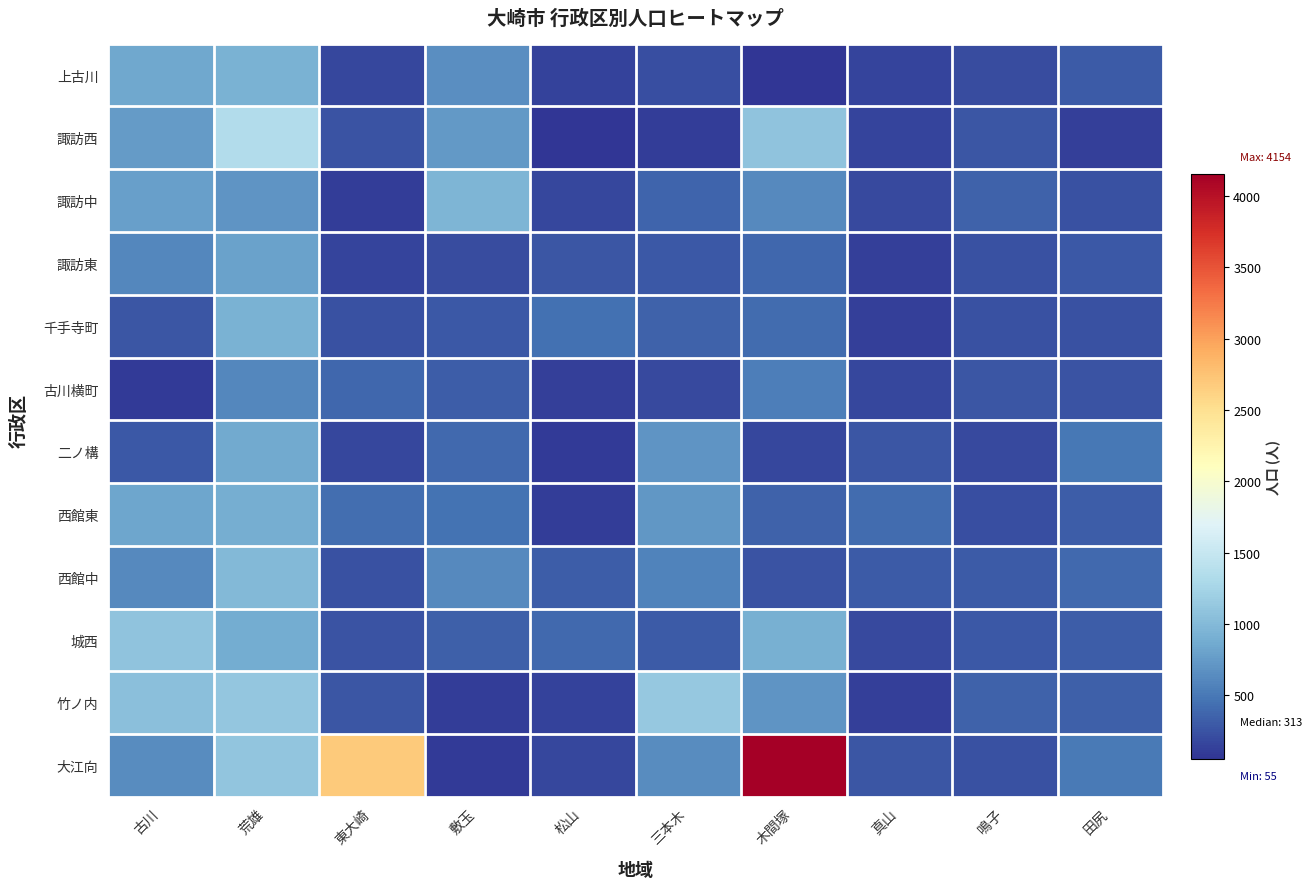

How many categories are shown in the chart?

10